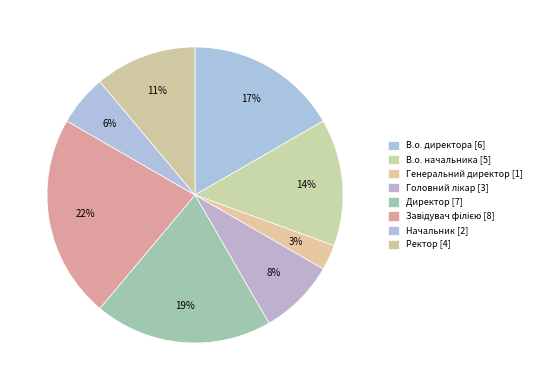

How many segments does this pie chart have?

8